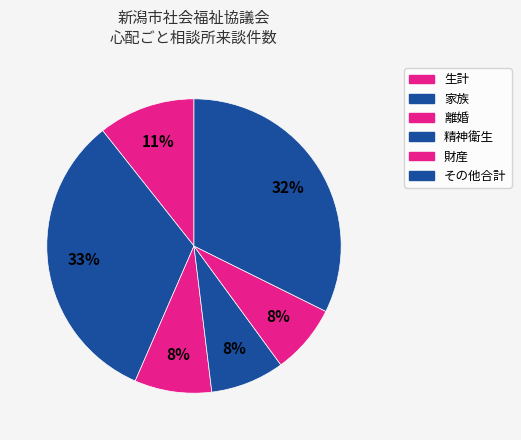

Which slice is the largest?

家族